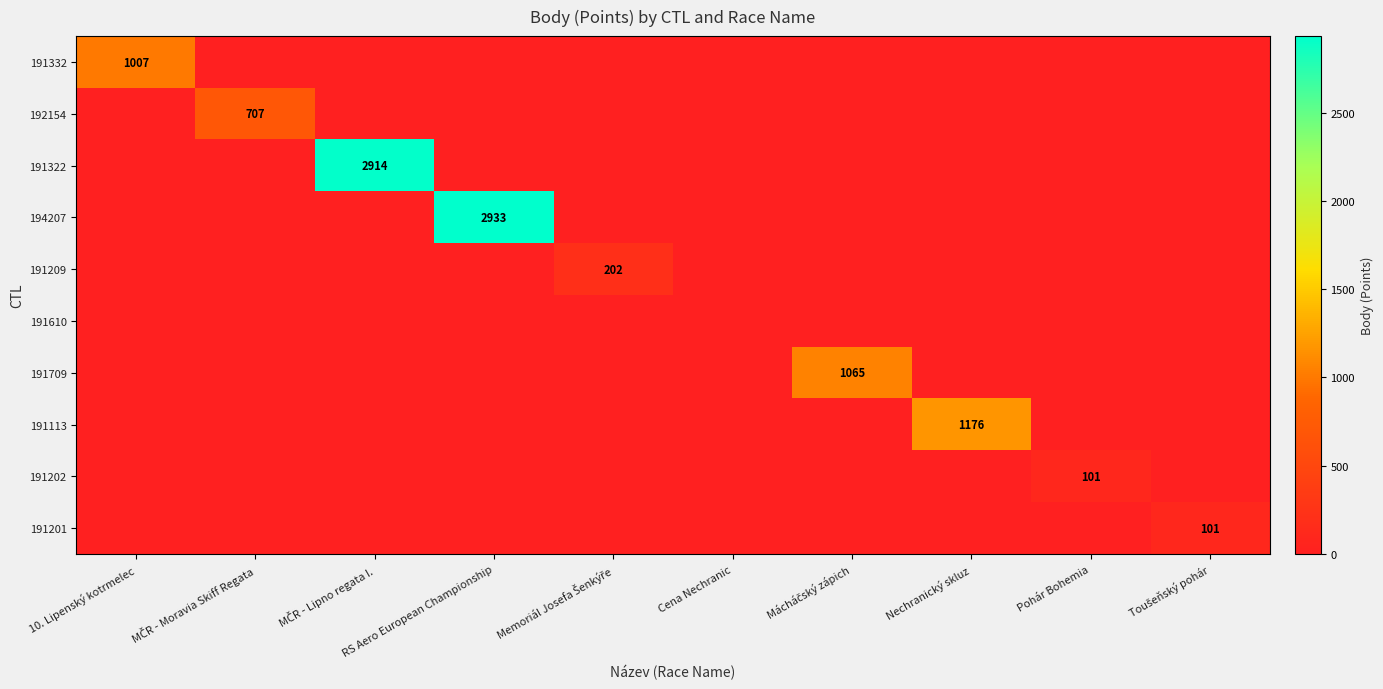

The 191113 series shows 1176 at Nechranický skluz. True or false?

True